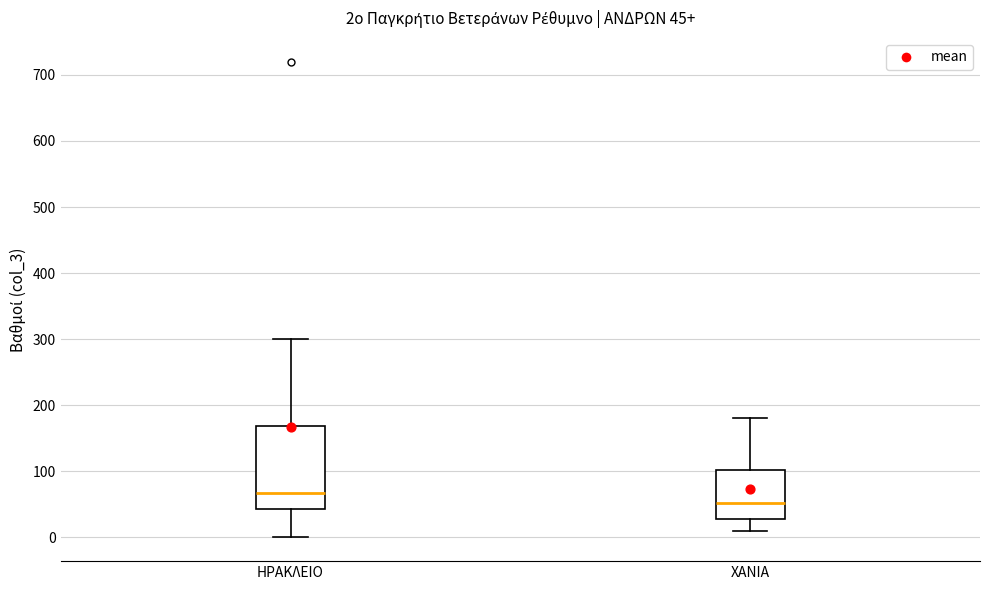

Which box is the tallest, from its lower edge to its upper edge?

ΗΡΑΚΛΕΙΟ